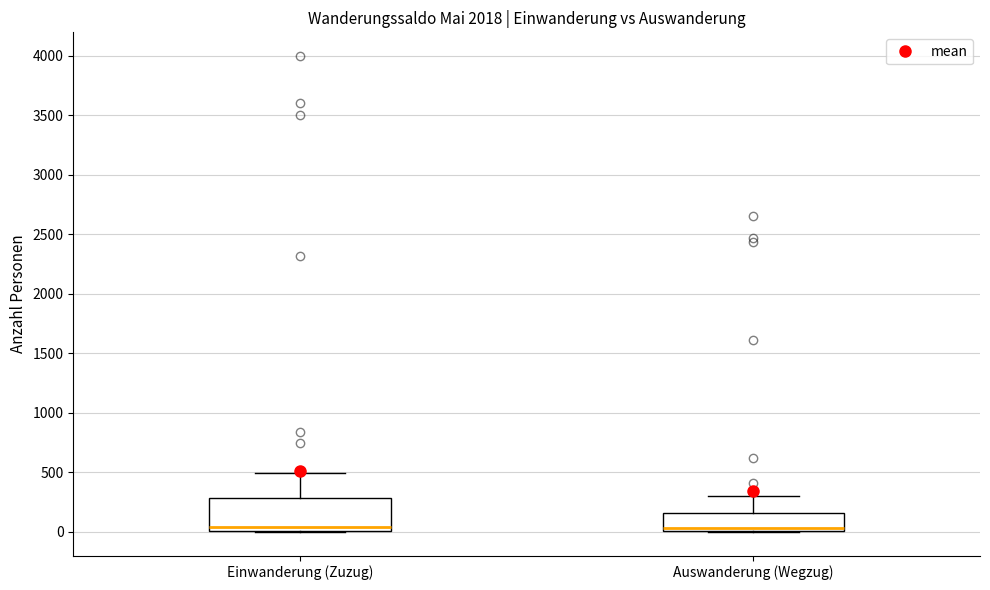

Reading left to right, read every box against the y-axis: the position of its median line, the range the box covers, and the ends of its whiskers. The values are not printed on the chart, so give them approximately, as read against the axis.

Einwanderung (Zuzug): median 50, box 0 to 300, whiskers 0 to 500
Auswanderung (Wegzug): median 50, box 0 to 150, whiskers 0 to 300